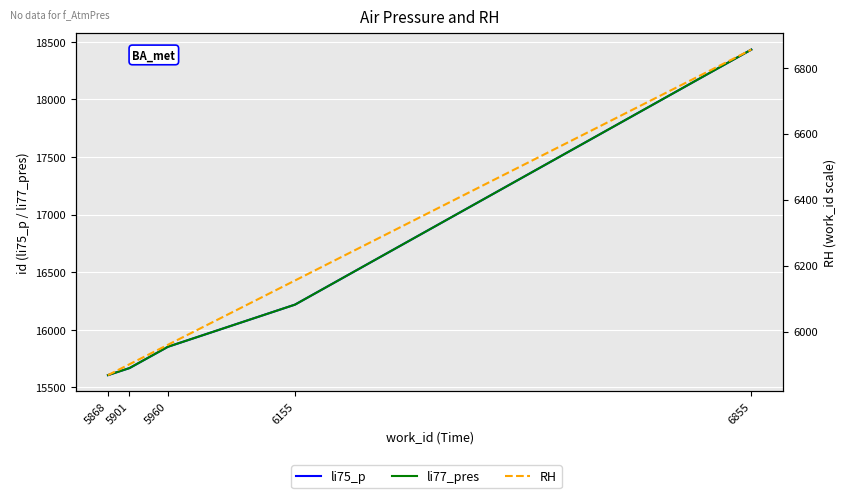

List the series in order of their peak value, highest first.

li75_p, li77_pres, RH